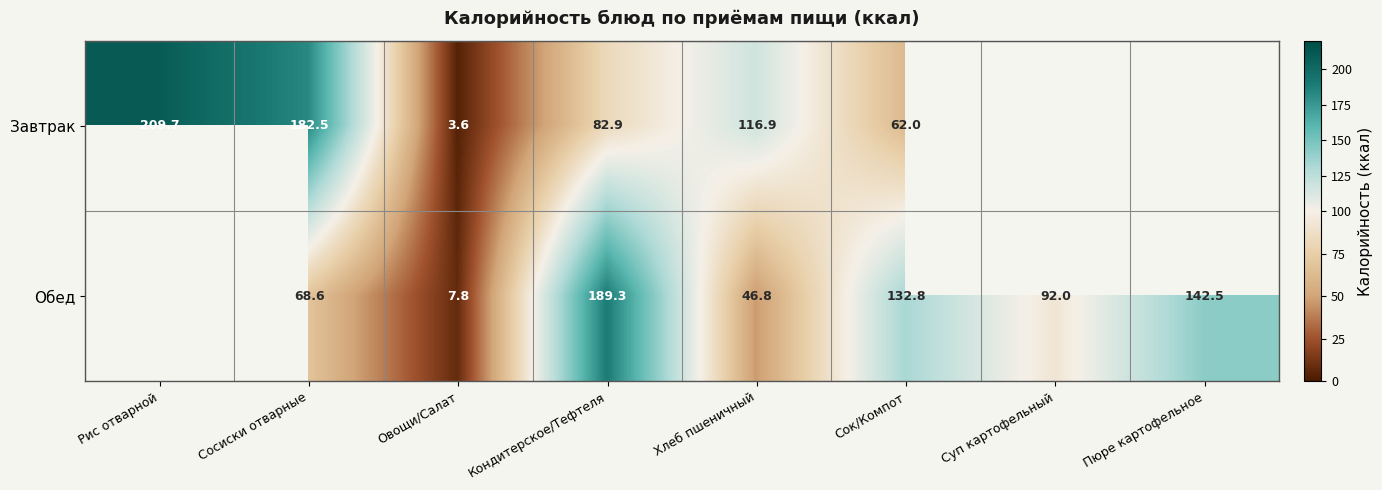

Count the number of categories in the chart.

8